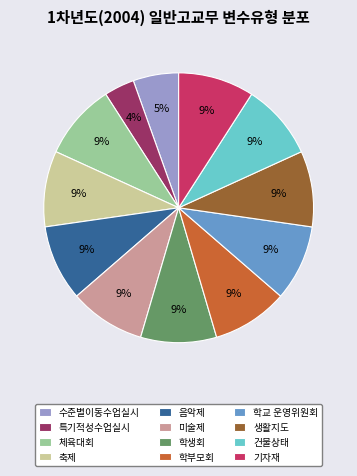

True or false: 축제 accounts for 1% of the total.

False